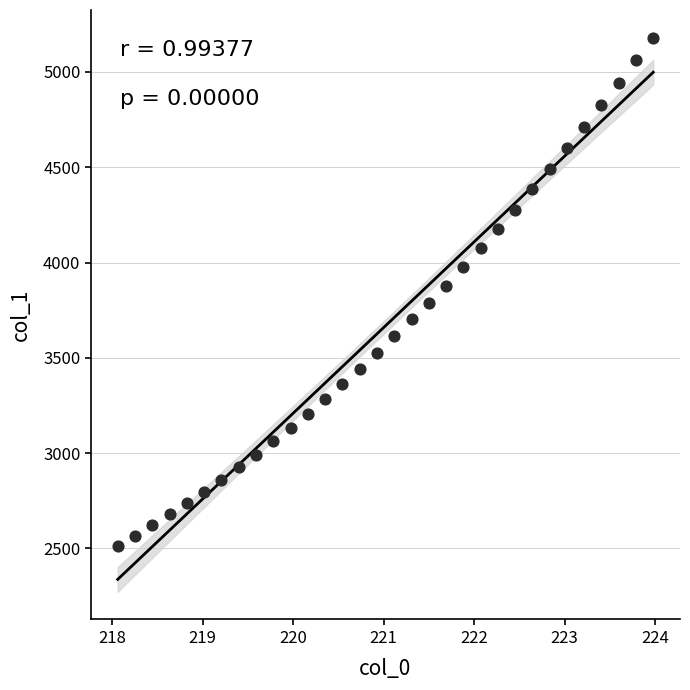

What is the range of Y values (max minus min)?

2664.9